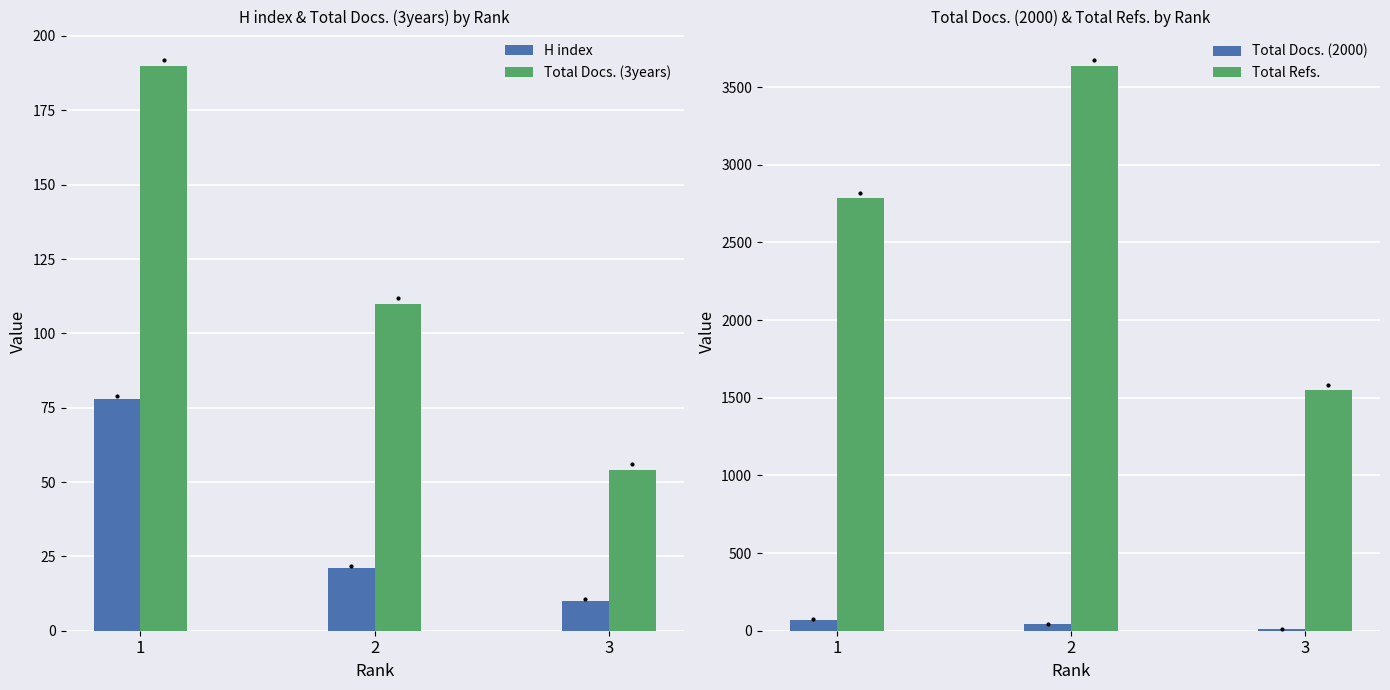

Between 2 and 3, which series saw the biggest shift?

Total Refs.